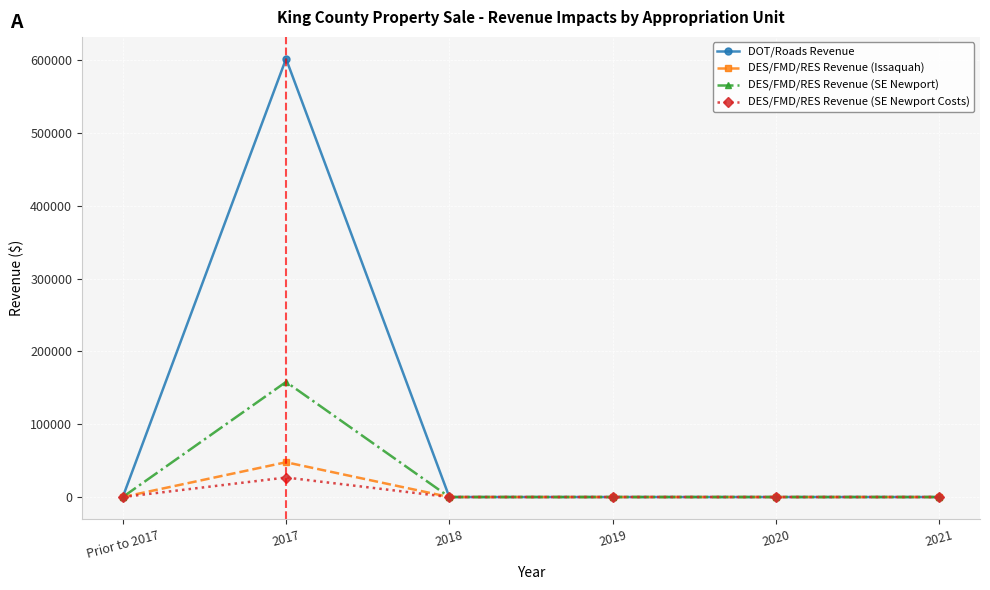

At which category is the sum across all series the highest?

2017